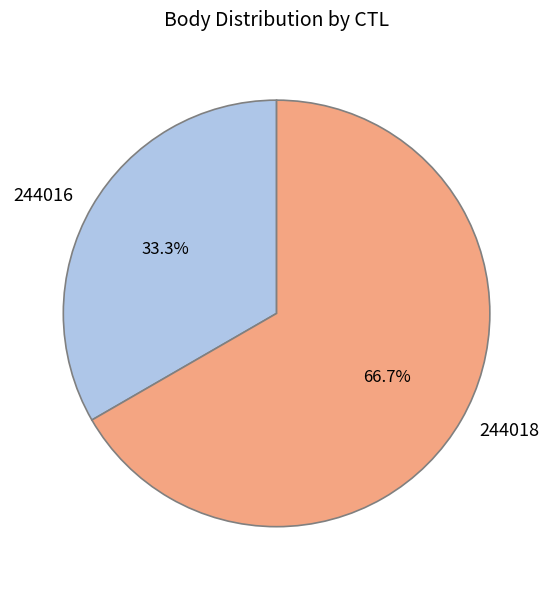

What percentage is the 244016 slice, to the nearest percent?

33%